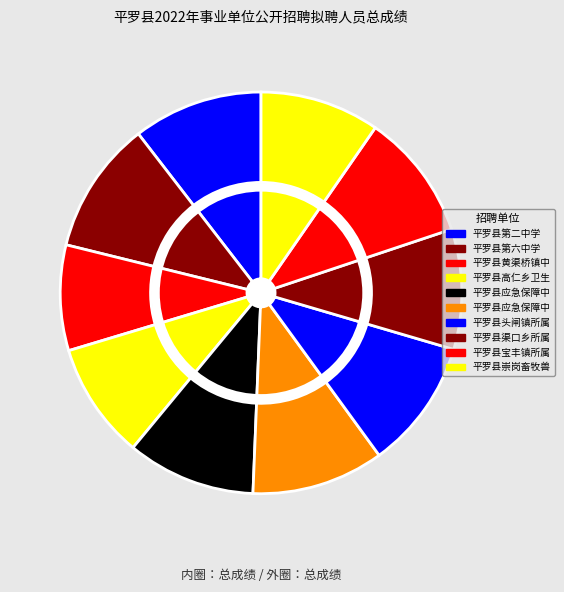

Rank the categories by value from highest to lowest.

平罗县第六中学, 平罗县应急保障中心(2), 平罗县第二中学, 平罗县头闸镇所属事业单位, 平罗县应急保障中心, 平罗县宝丰镇所属事业单位, 平罗县渠口乡所属事业单位, 平罗县崇岗畜牧兽医工作站, 平罗县高仁乡卫生院, 平罗县黄渠桥镇中心卫生院